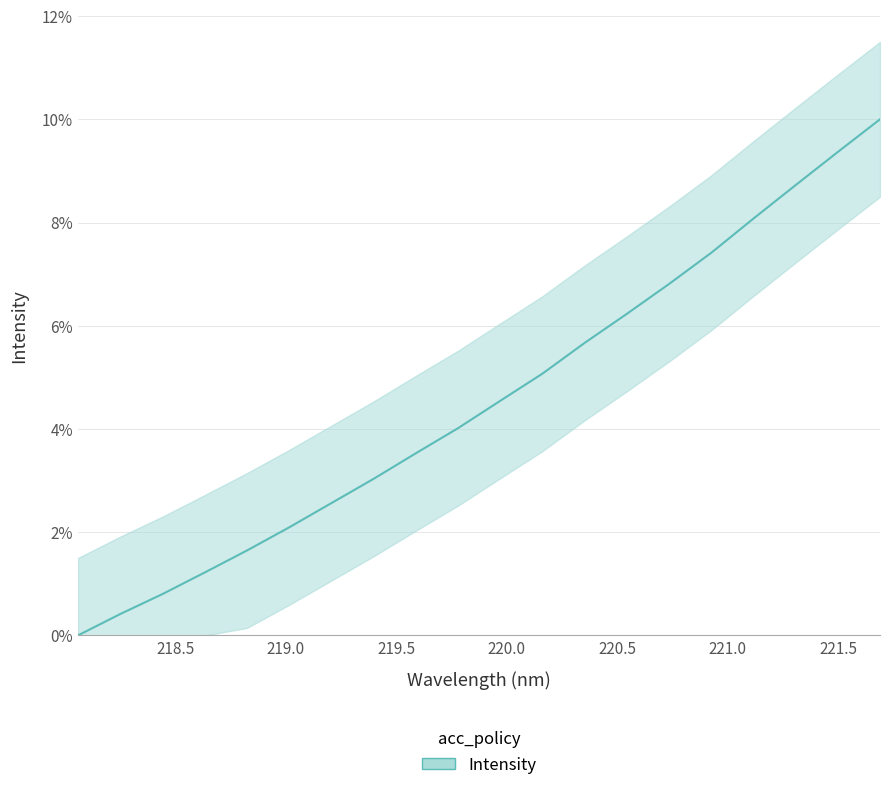

How many data points are above 0?

19